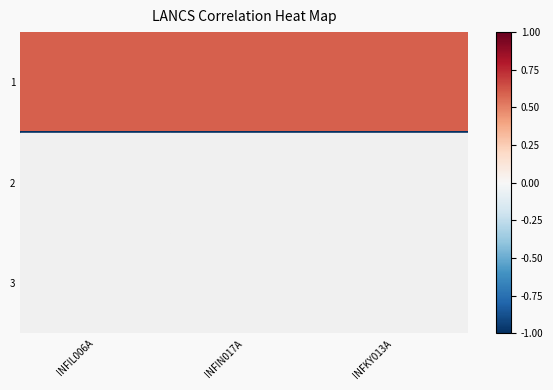

At how many categories does at least one series exceed 0?

3